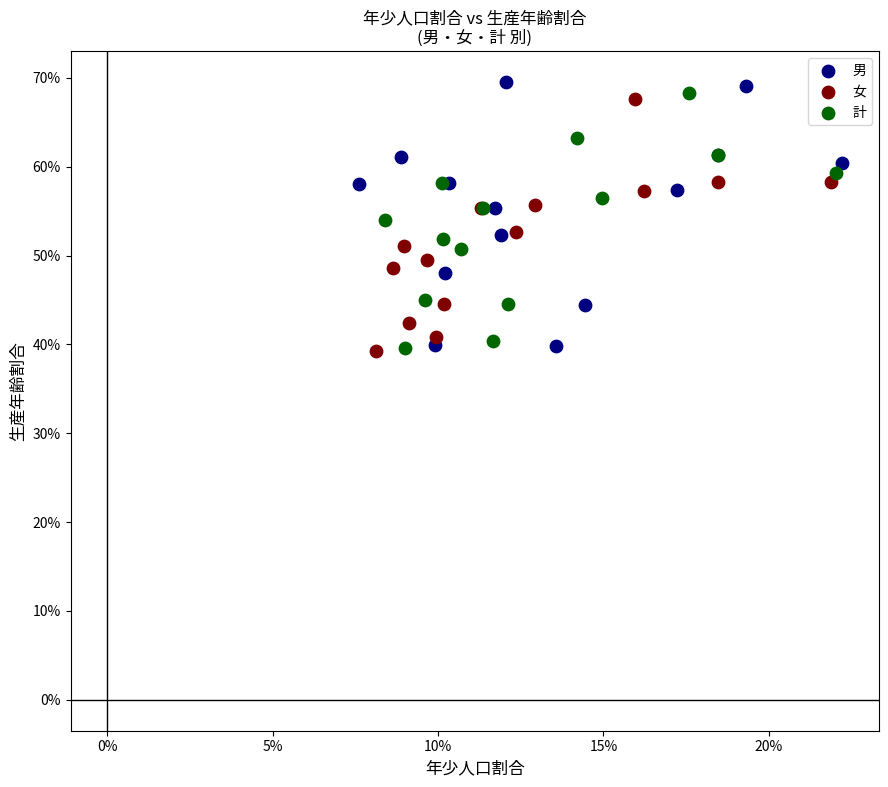

What are all the series names shown in the legend?

男, 女, 計